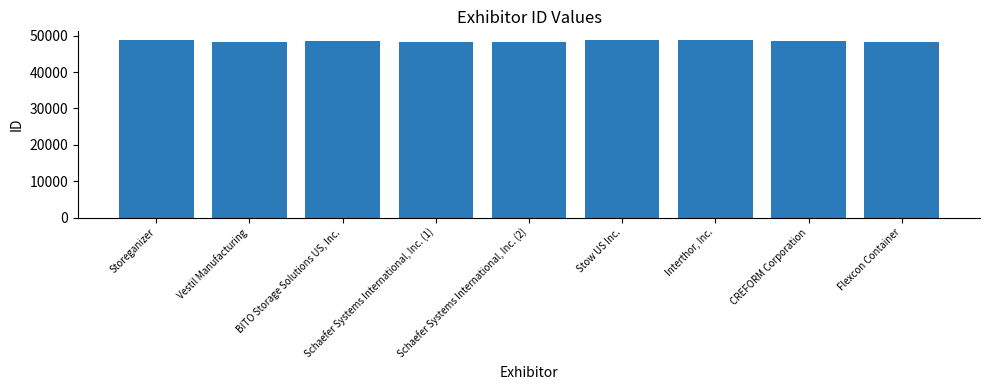

What is the smallest value displayed?

48137